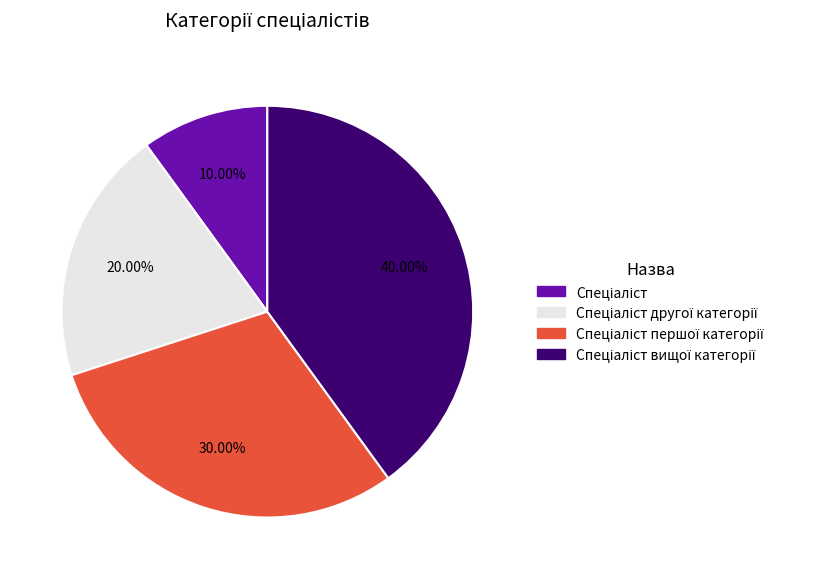

Is there a majority slice in this chart?

No